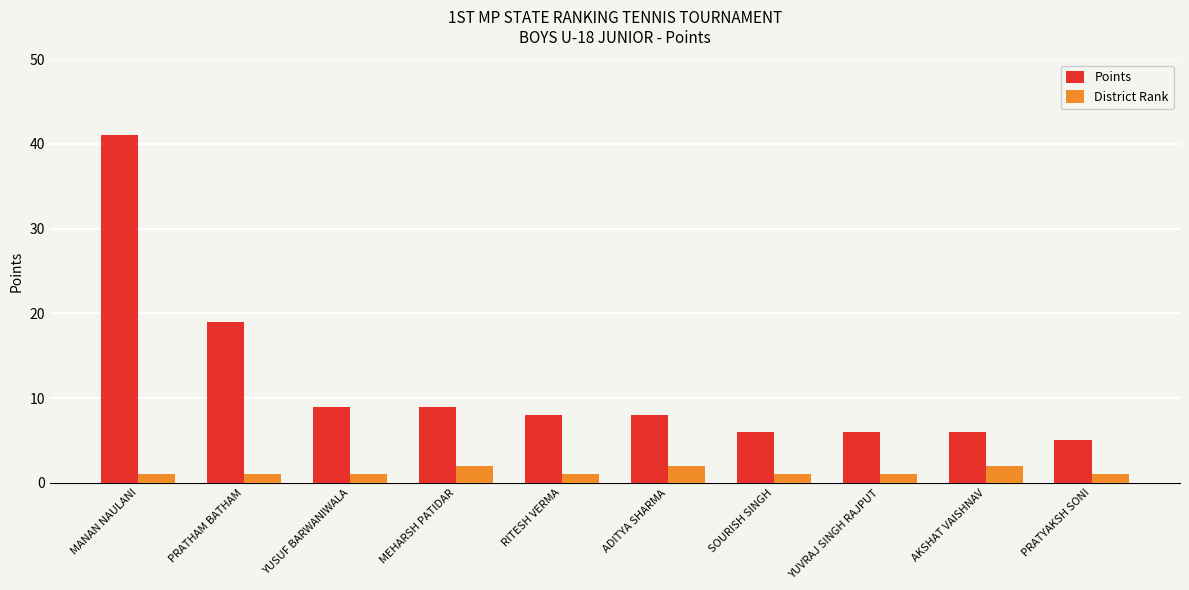

Is it true that District Rank equals 2 at ADITYA SHARMA?

True